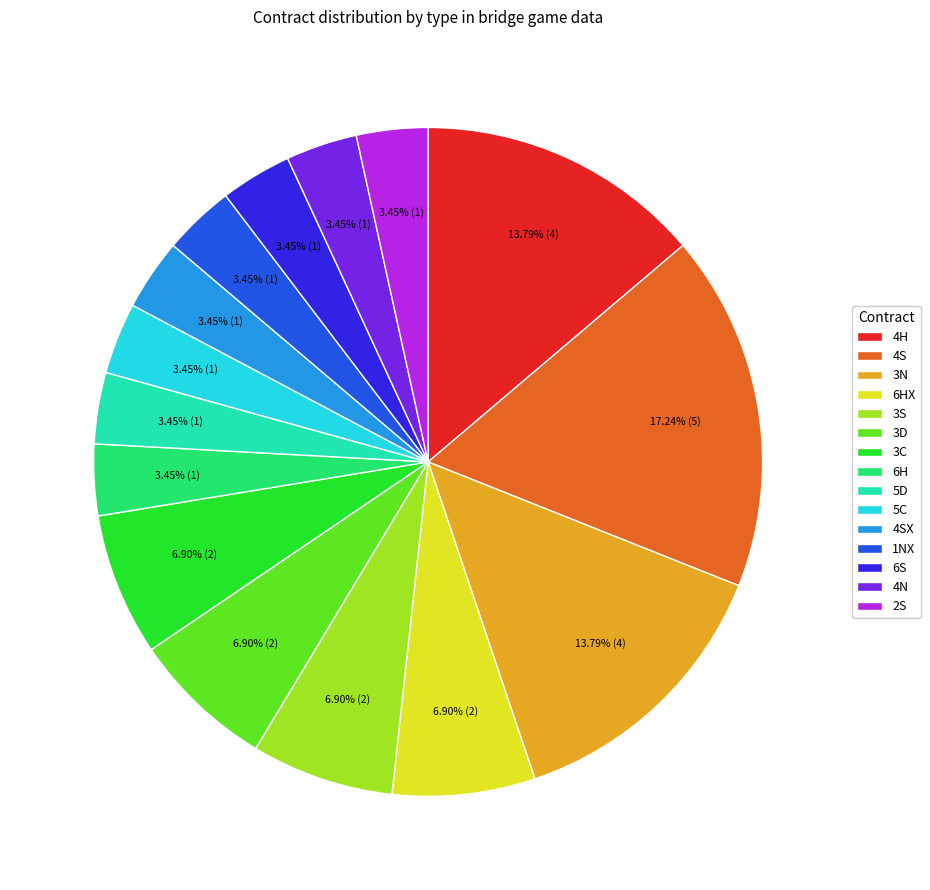

What is the ratio of the value at 5C to the value at 6S?

1.0